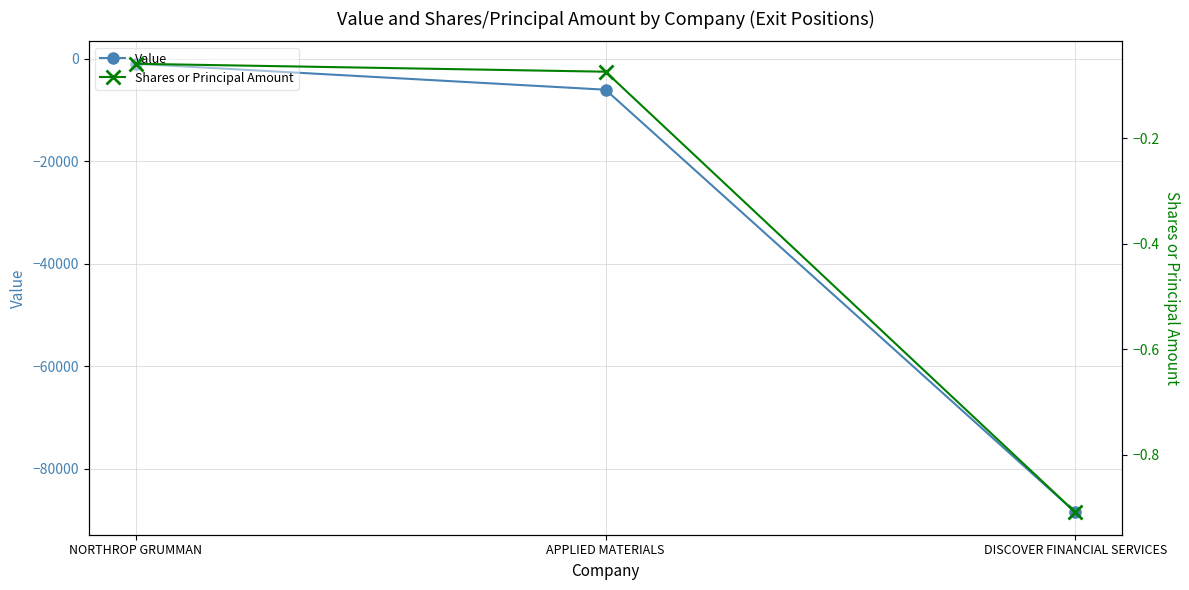

What is the sum of all Value values?

-95411